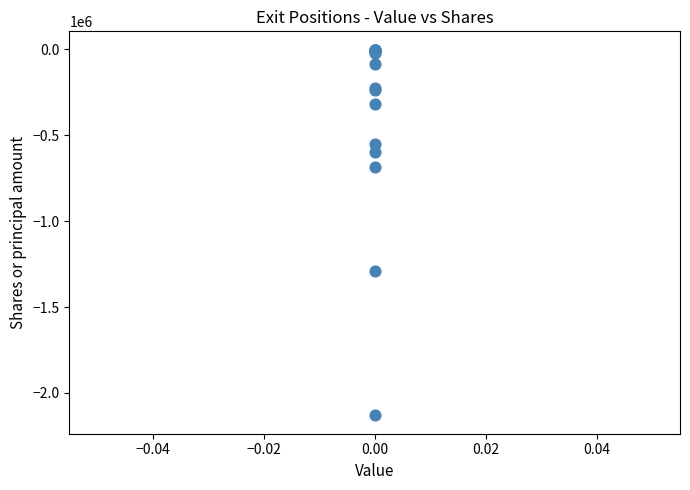

What Y value in the scatter plot is closest to -1066594?

-1288869